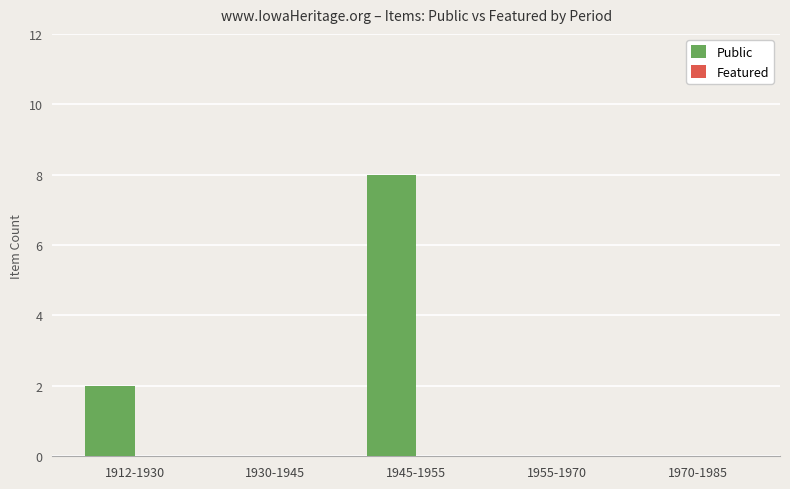

Between 1945-1955 and 1955-1970, which is larger?

1945-1955